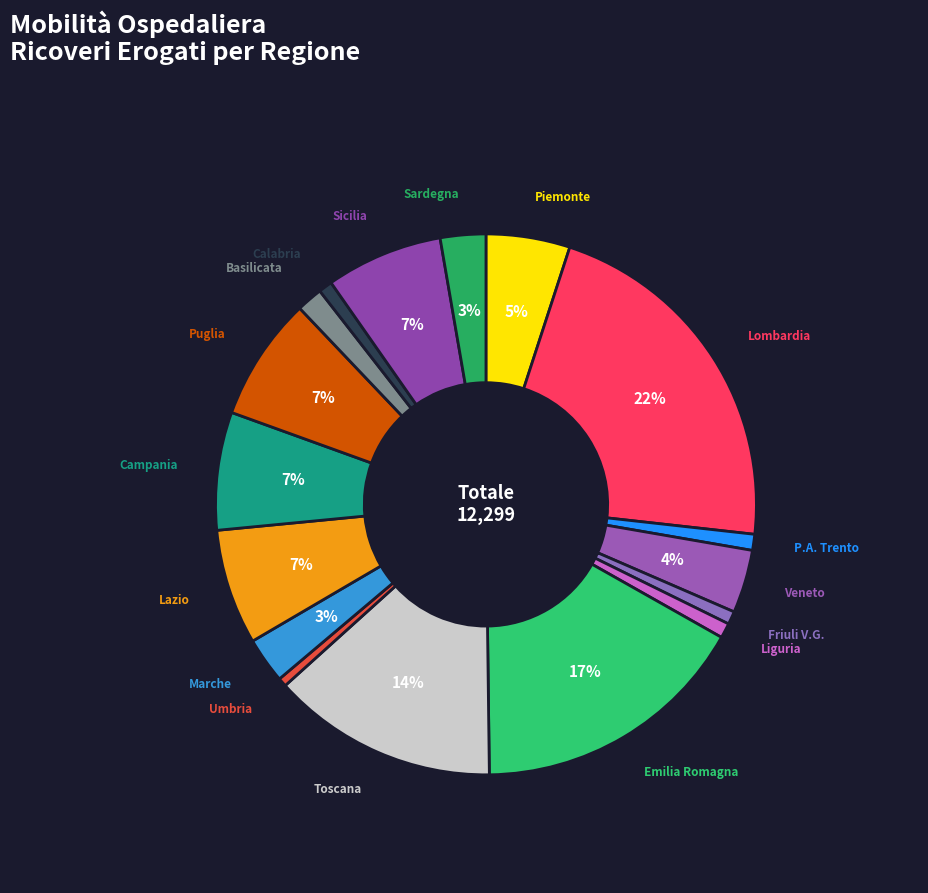

How many slices are in this pie chart?

17